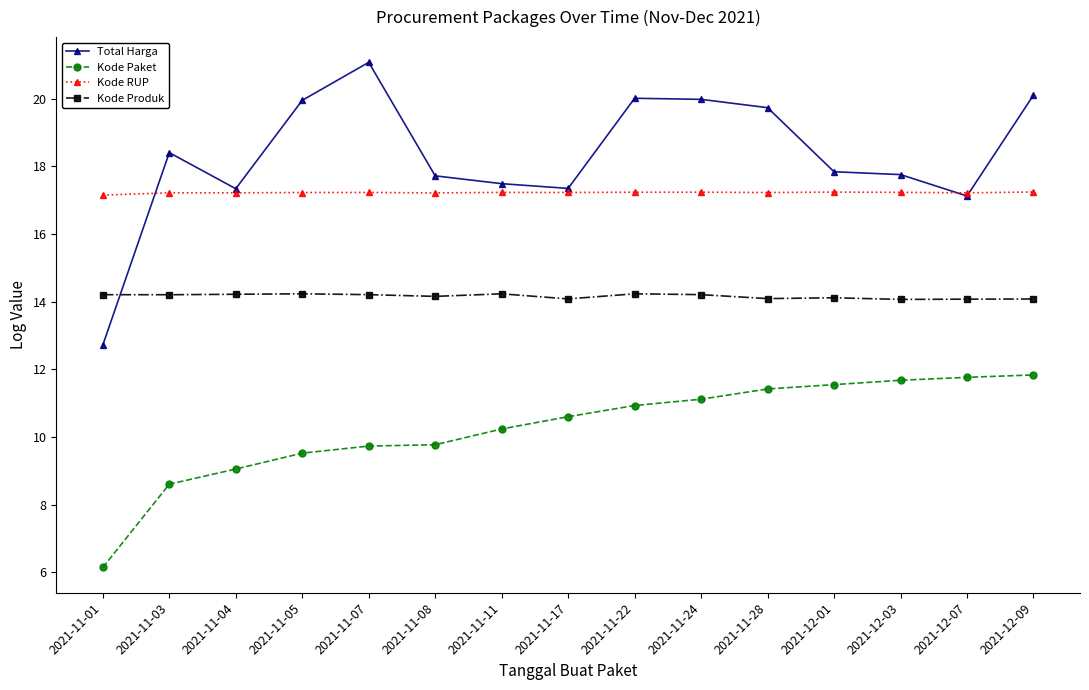

Is the value of Kode Paket at 2021-12-07 greater than the value of Kode RUP at 2021-11-05?

No